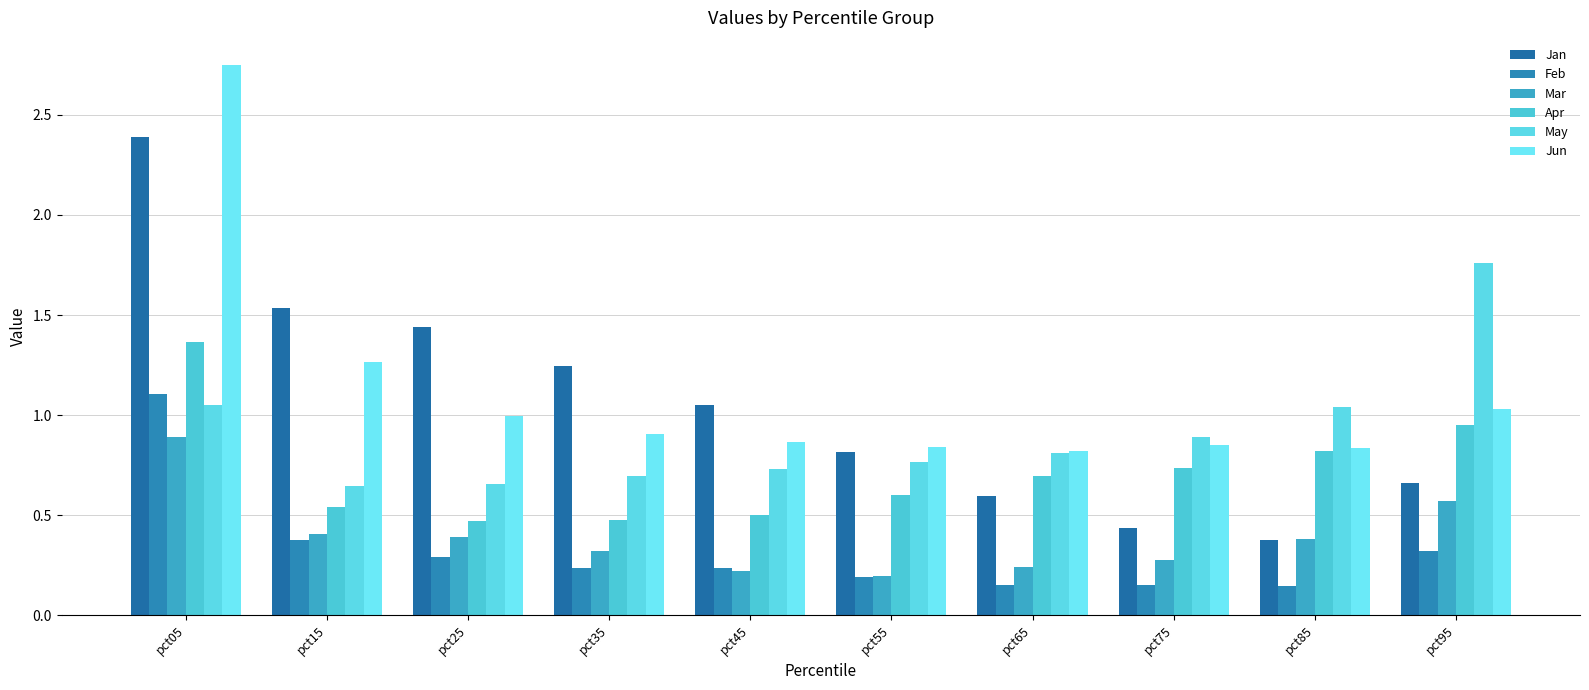

What is the highest value of the Feb series?

1.1